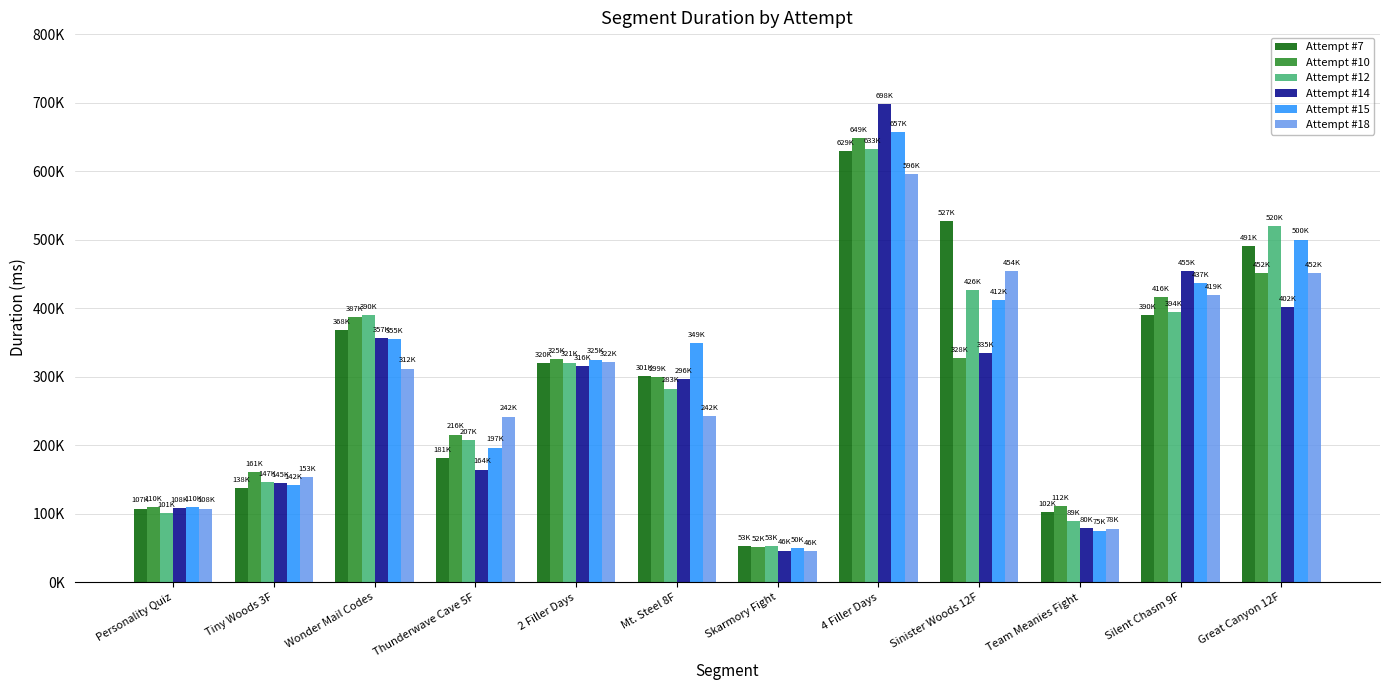

Does the chart contain stacked bars?

No